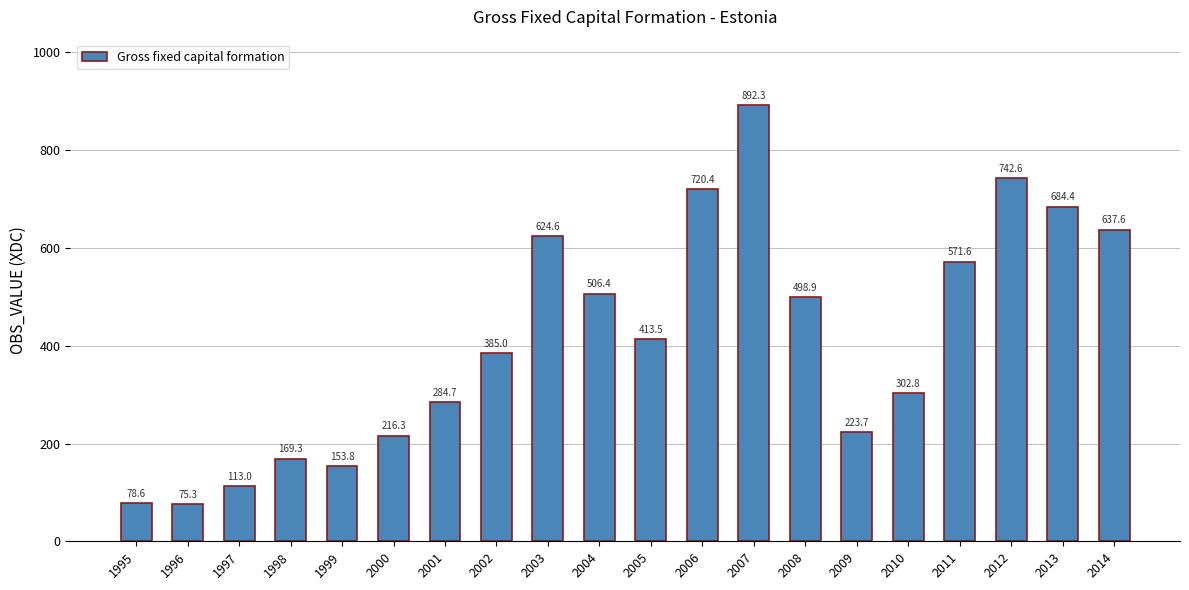

What is the minimum value shown in the chart?

75.3